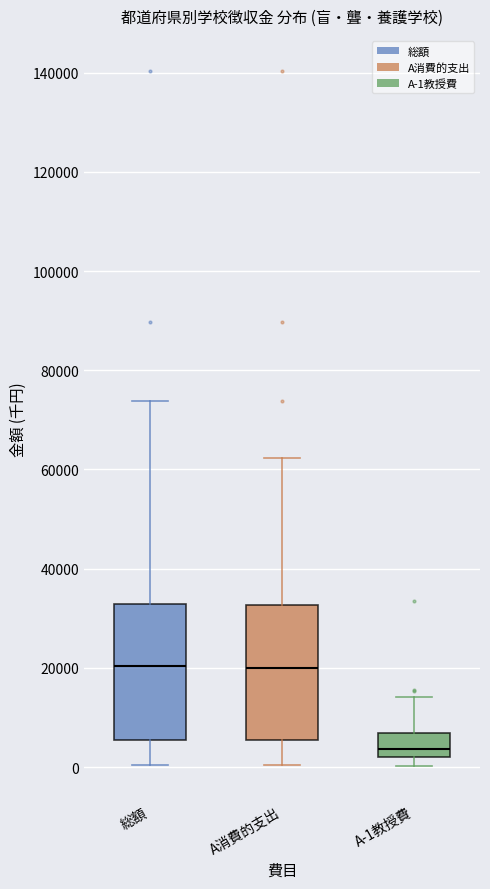

Where is the lower edge of the box for 総額 on the y-axis? The values are not printed on the chart, so give them approximately, as read against the axis.

6000